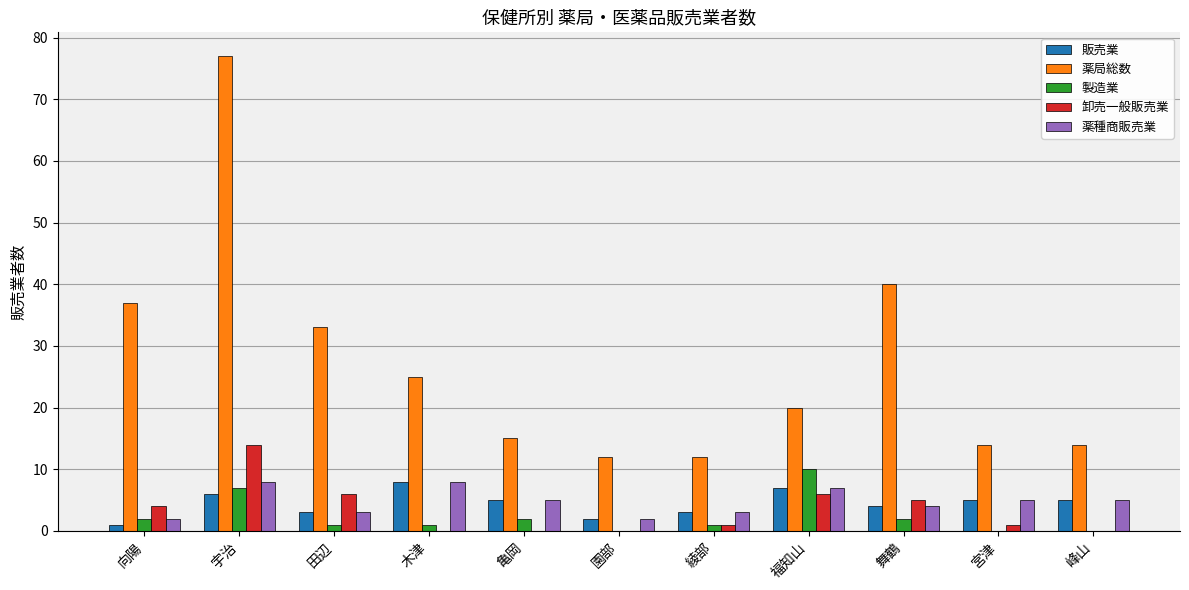

Which series has the widest spread of values?

薬局総数